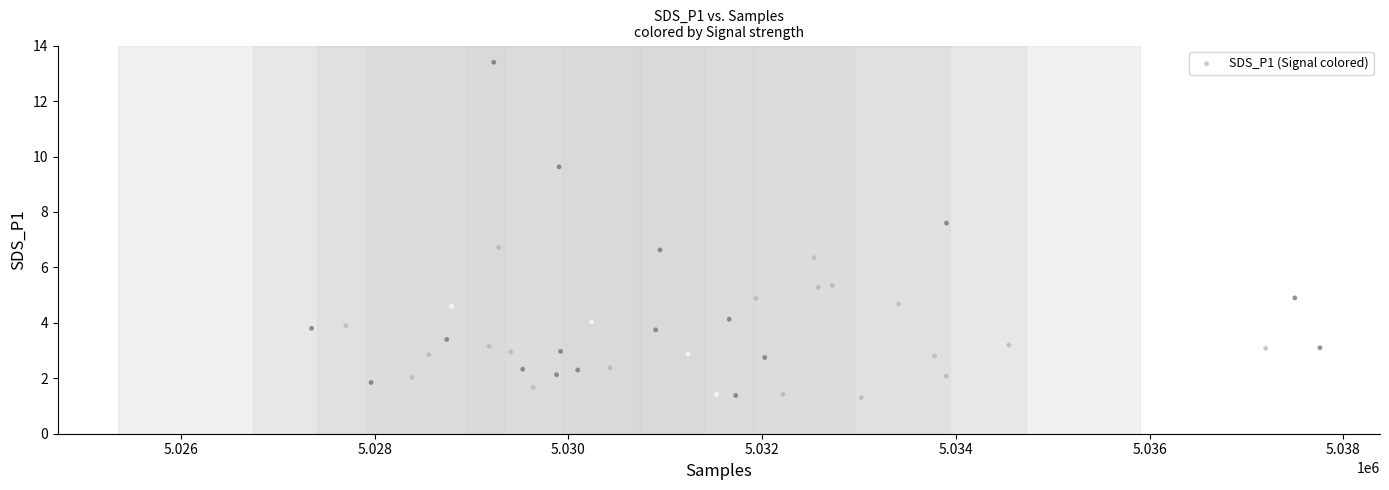

What is the range of Y values (max minus min)?

12.1